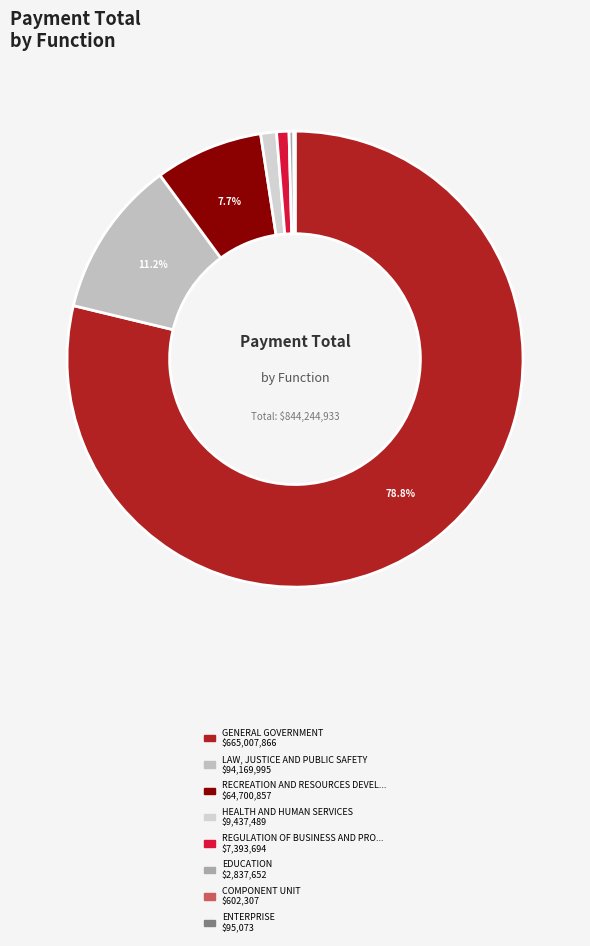

How many segments does this pie chart have?

8